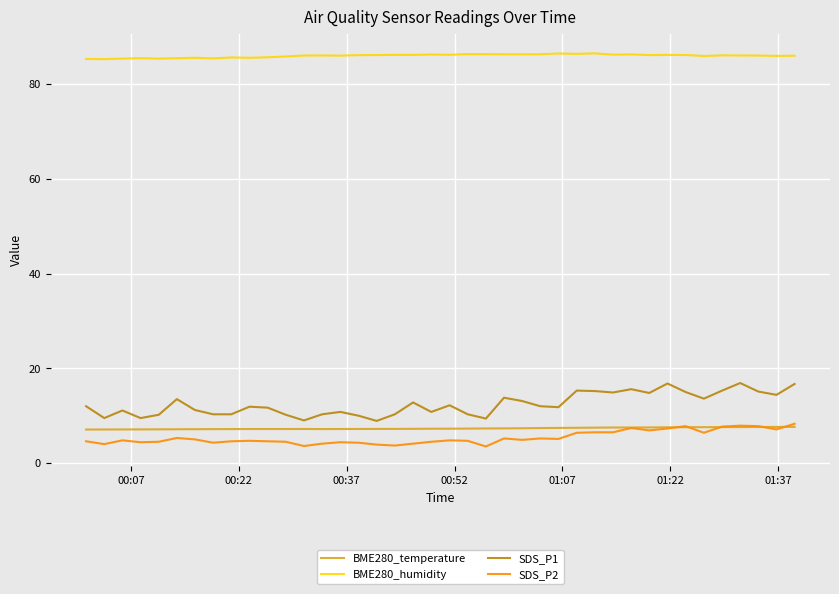

True or false: BME280_temperature and SDS_P1 cross at least once.

False